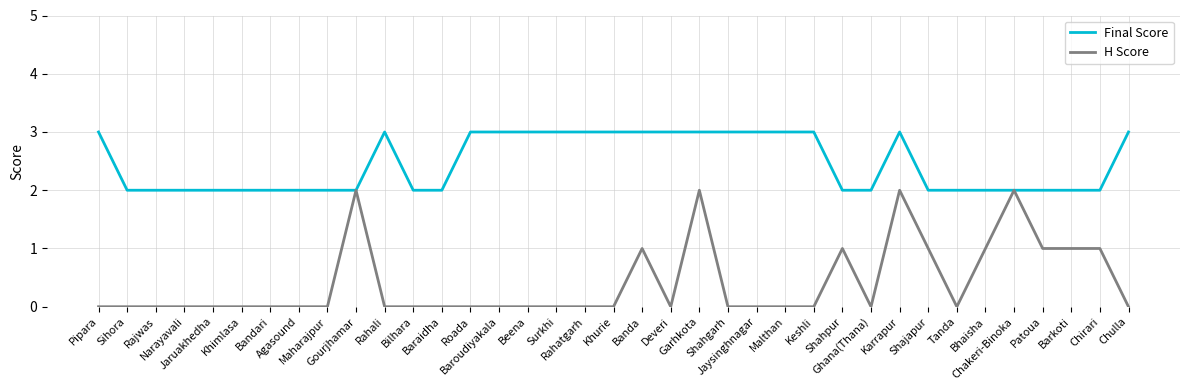

What is the difference between the maximum and minimum values in the H Score series?

2